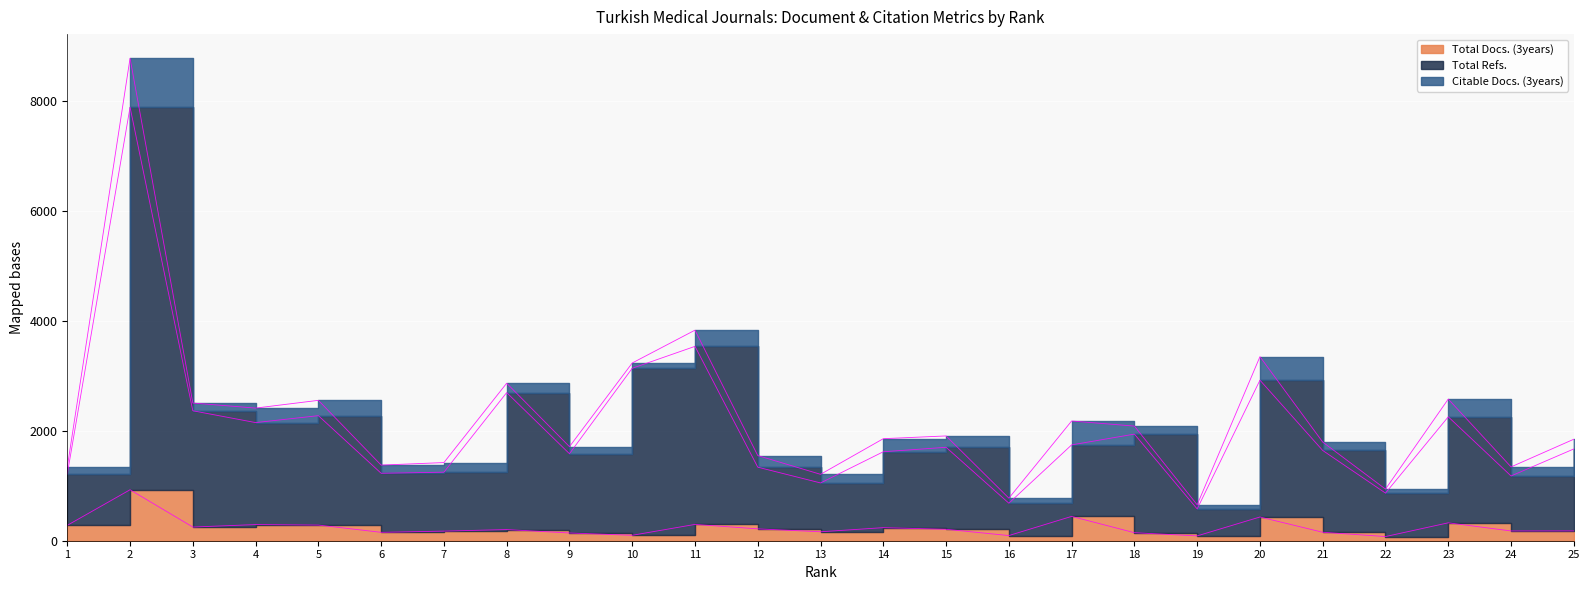

How many data points in Total Refs. are above 1671?

12